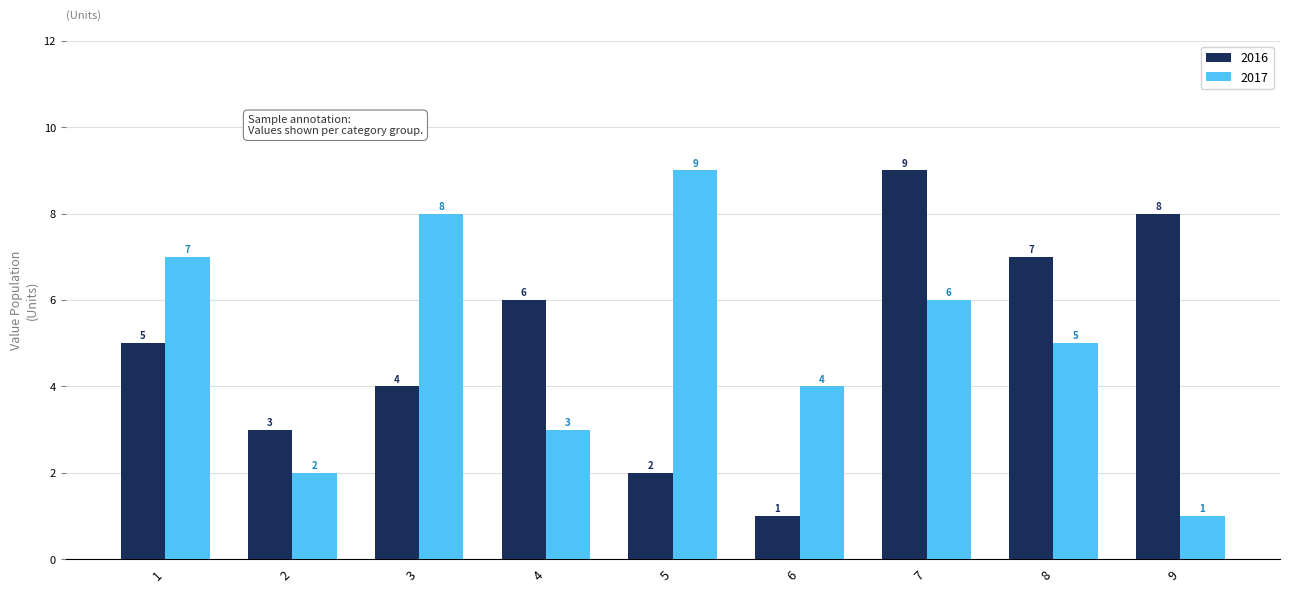

Is it true that 2016 equals 8 at 9?

True